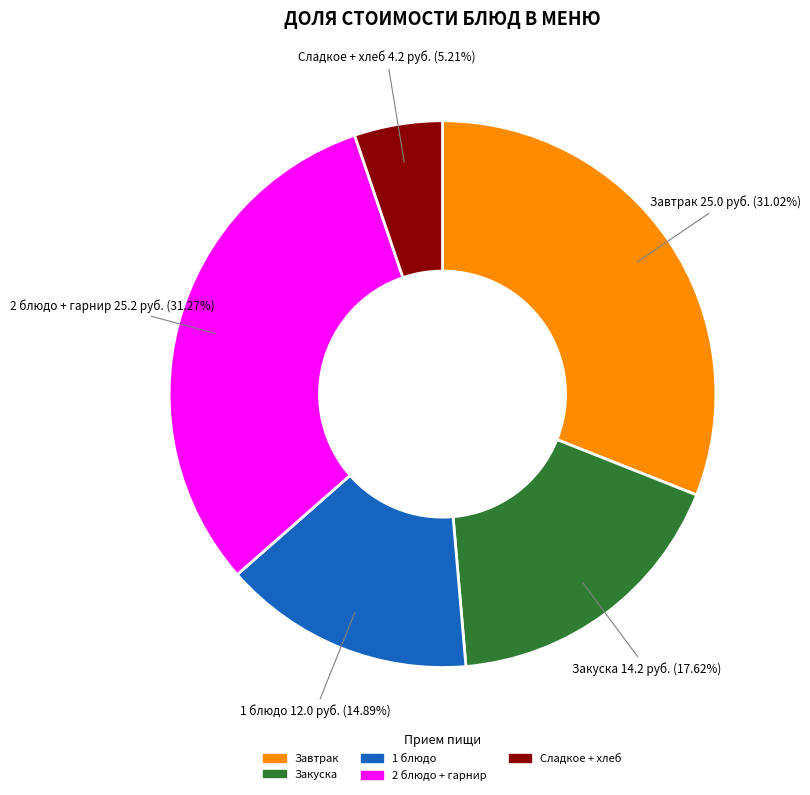

To the nearest percent, what is the difference between the largest and smallest slice percentages?

26%